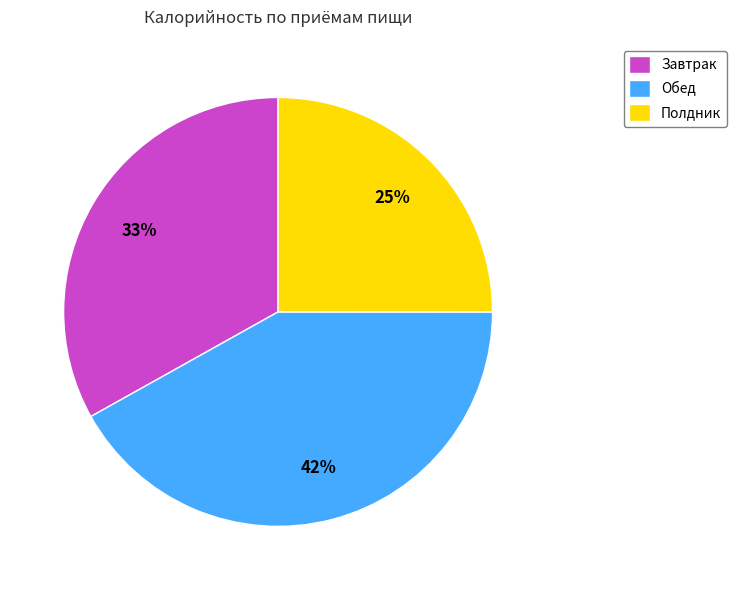

True or false: Обед accounts for 56% of the total.

False